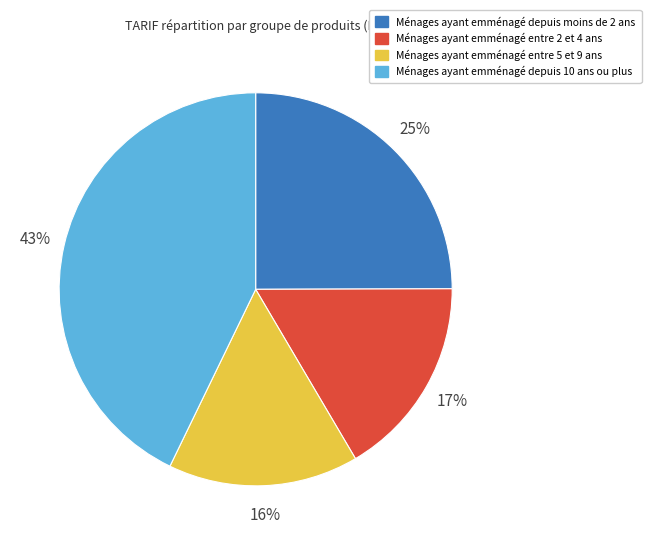

Does any single category account for the majority?

No